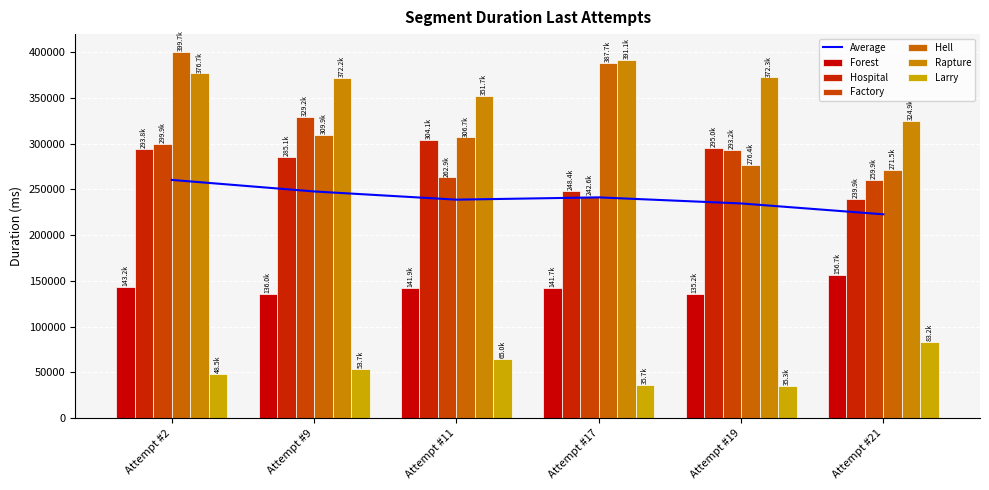

Which series has the largest total across all categories?

Rapture